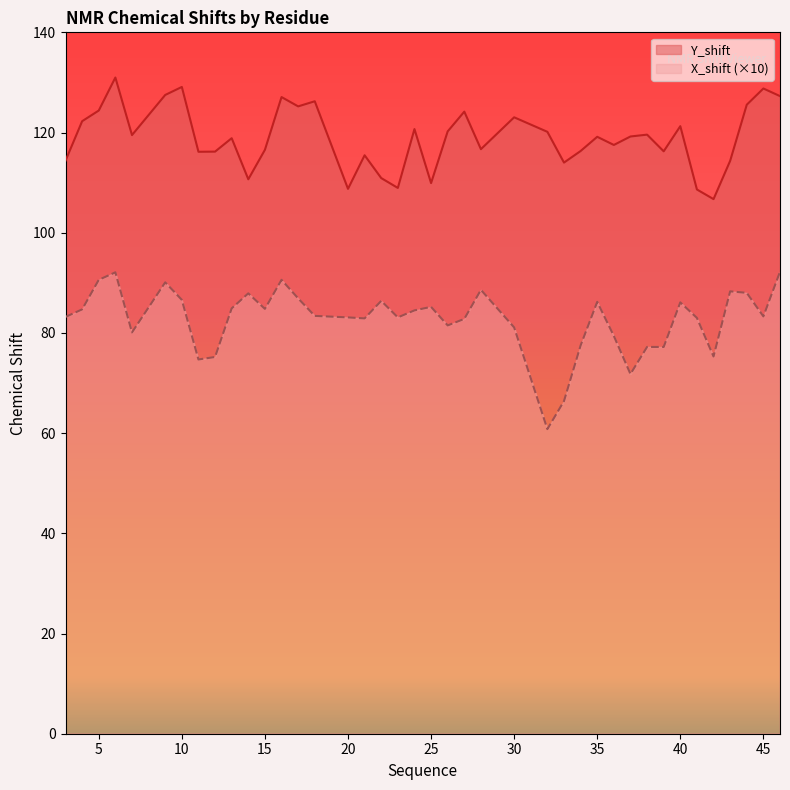

What is the sum of the X_shift values at 15 and 5?

175.4